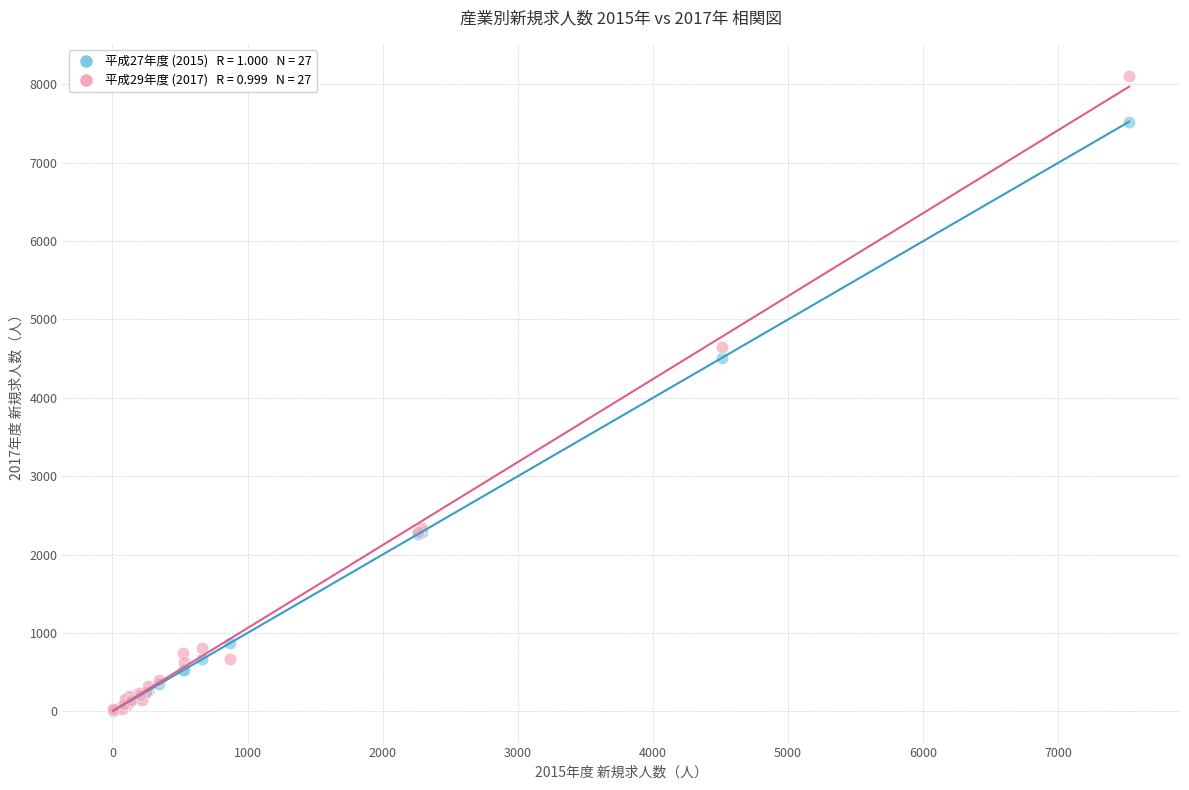

Across all series, what Y value is closest to 4059?

4513